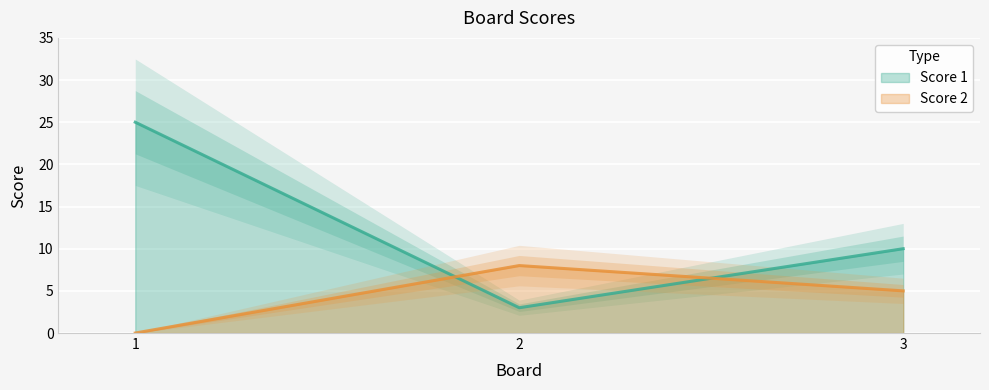

What is the value of the Score 1 point at the 3rd from the left?

10